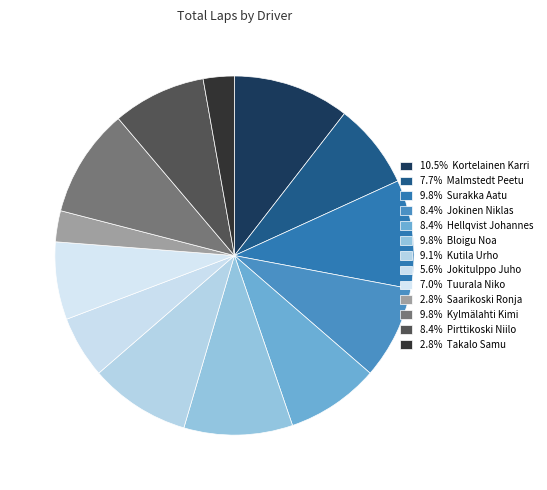

To the nearest percent, what is the difference between the largest and smallest slice percentages?

8%